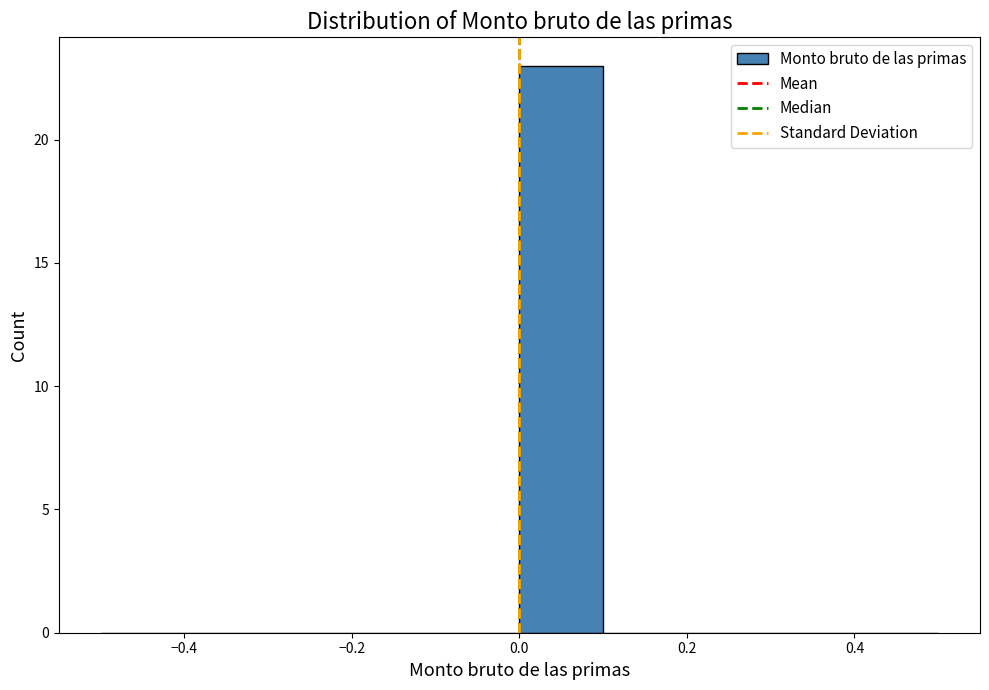

How tall is the bar that spans 0.0 to 0.1 on the x-axis? The values are not printed on the chart, so give them approximately, as read against the axis.

23